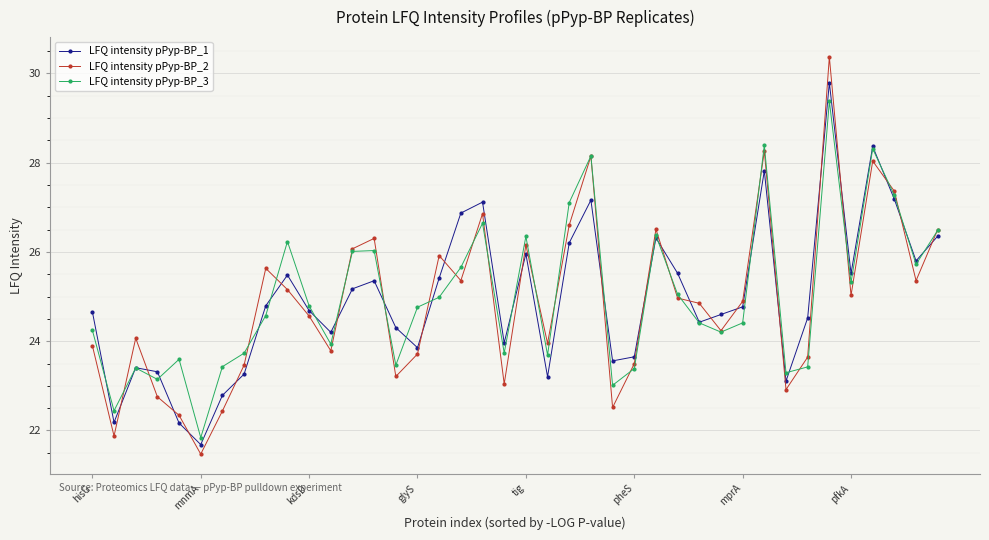

What is the maximum value shown in the chart?

30.4